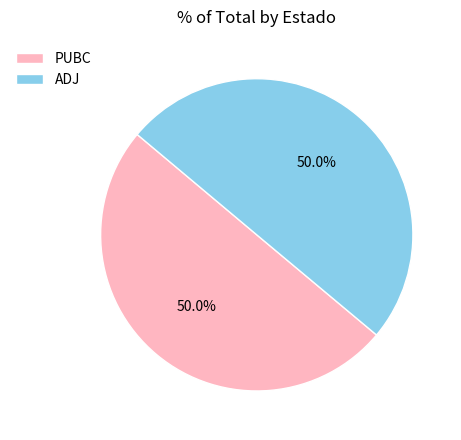

Approximately how many times larger is the value at PUBC compared to ADJ?

1.0